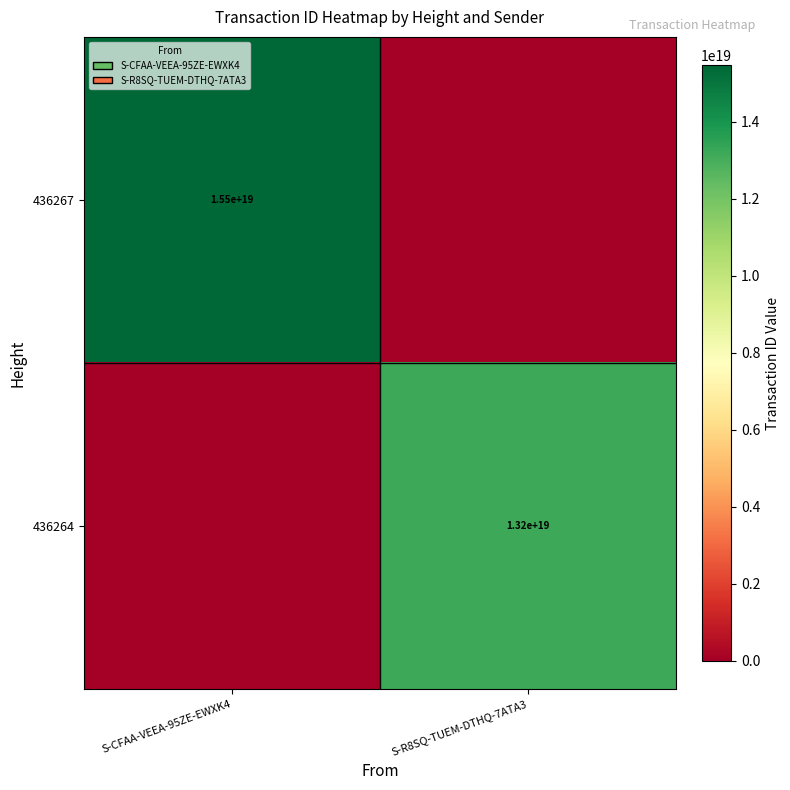

True or false: 436264 has a value of 20416444344137785344 at S-R8SQ-TUEM-DTHQ-7ATA3.

False